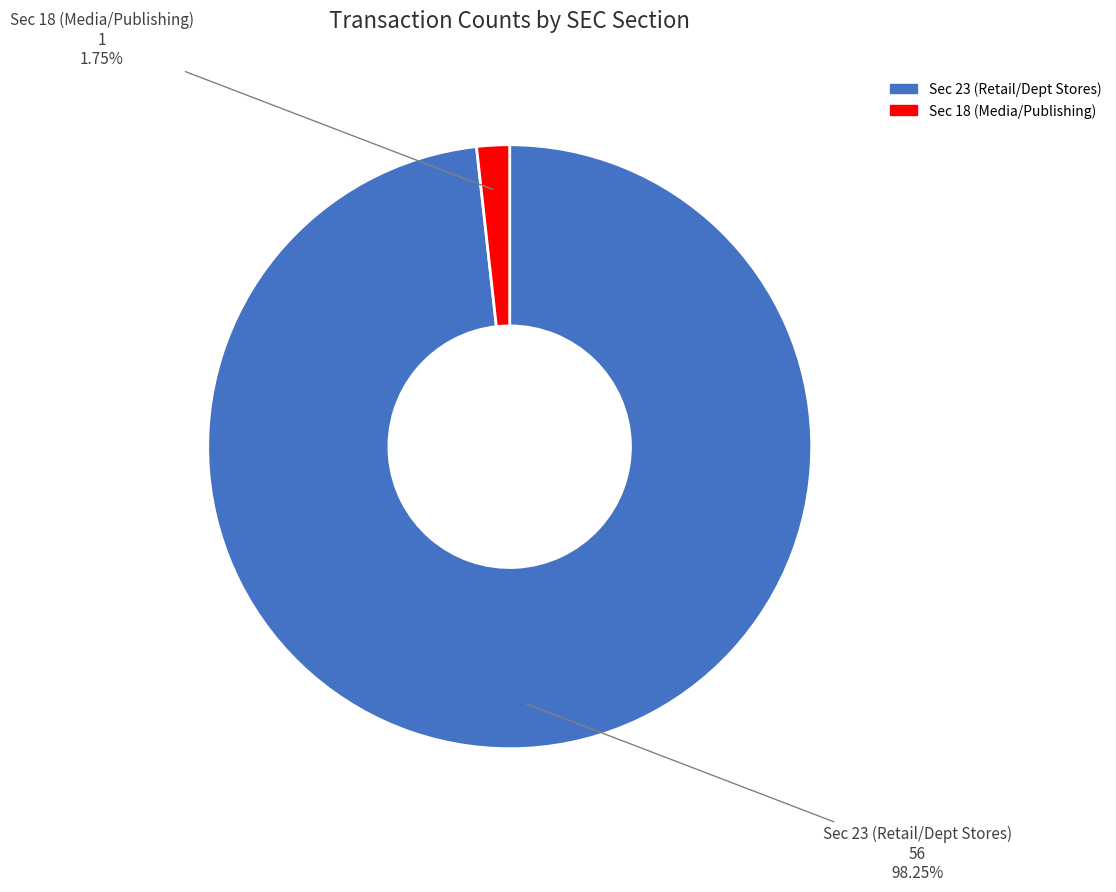

Combined, do Sec 23 (Retail/Dept Stores) and Sec 18 (Media/Publishing) account for over 50%?

Yes